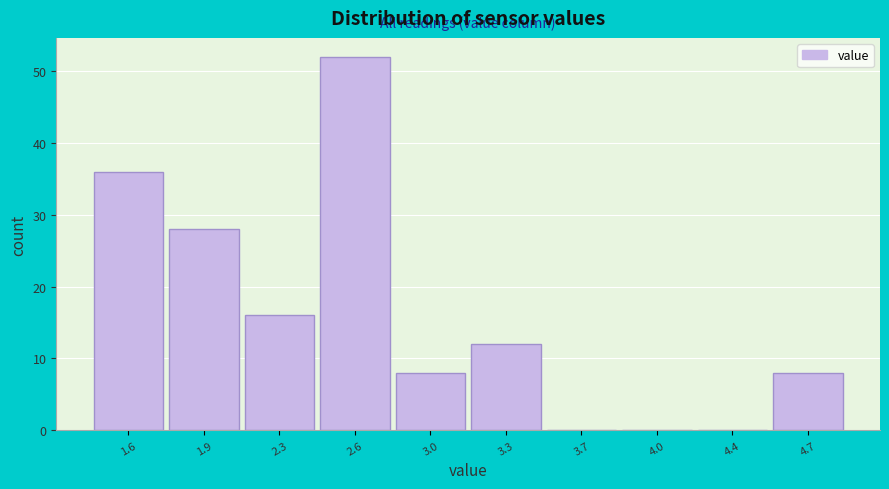

Reading right to left, what are all the values shown in this chart?

4.7=8	4.4=0	4.0=0	3.7=0	3.3=12	3.0=8	2.6=52	2.3=16	1.9=28	1.6=36